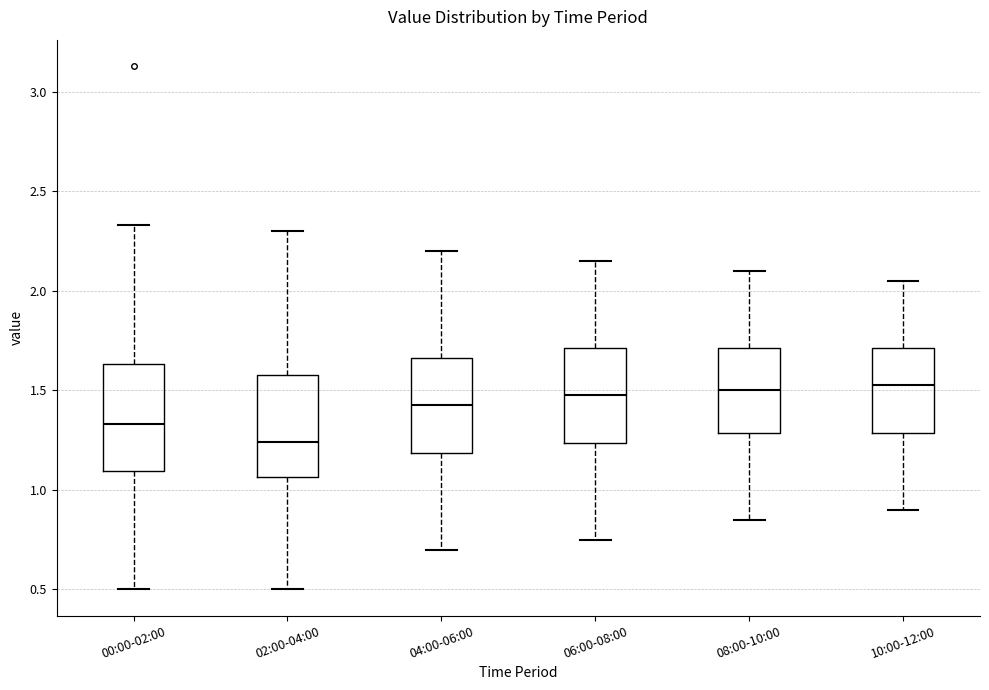

Reading left to right, transcribe this box plot: for each box, give where its median line is, the range the box spans, and where its two whiskers end, as read against the y-axis. The values are not printed on the chart, so give them approximately, as read against the axis.

00:00-02:00: median 1.35, box 1.10 to 1.65, whiskers 0.50 to 2.35
02:00-04:00: median 1.25, box 1.05 to 1.60, whiskers 0.50 to 2.30
04:00-06:00: median 1.45, box 1.20 to 1.65, whiskers 0.70 to 2.20
06:00-08:00: median 1.50, box 1.25 to 1.70, whiskers 0.75 to 2.15
08:00-10:00: median 1.50, box 1.30 to 1.70, whiskers 0.85 to 2.10
10:00-12:00: median 1.55, box 1.30 to 1.70, whiskers 0.90 to 2.05